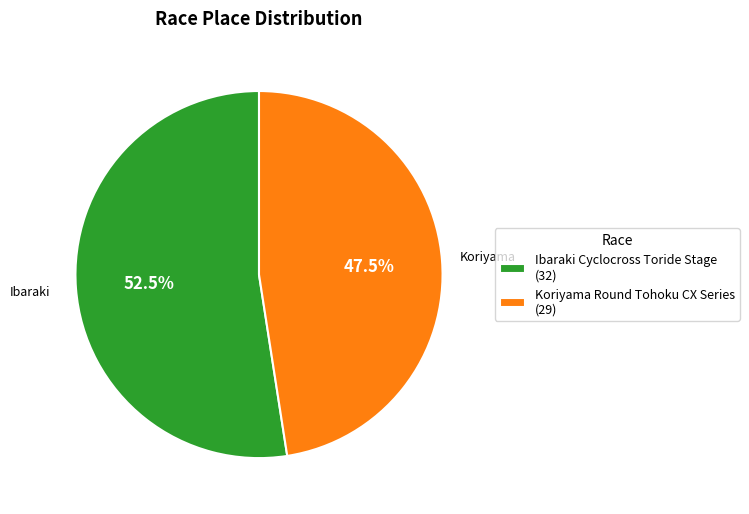

Is Koriyama Round Tohoku CX Series the majority of the pie?

No